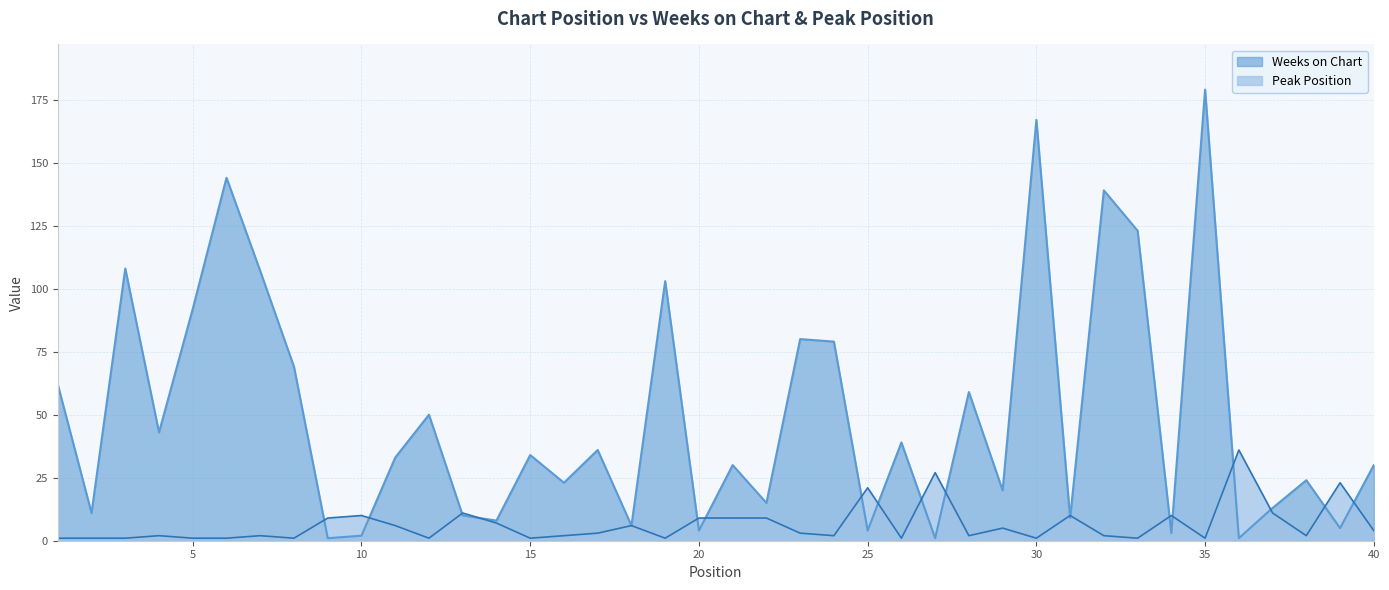

Which series has the largest range (max minus min)?

Weeks on Chart